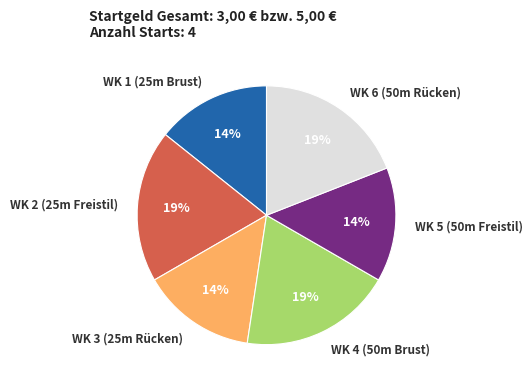

How many slices are in this pie chart?

6